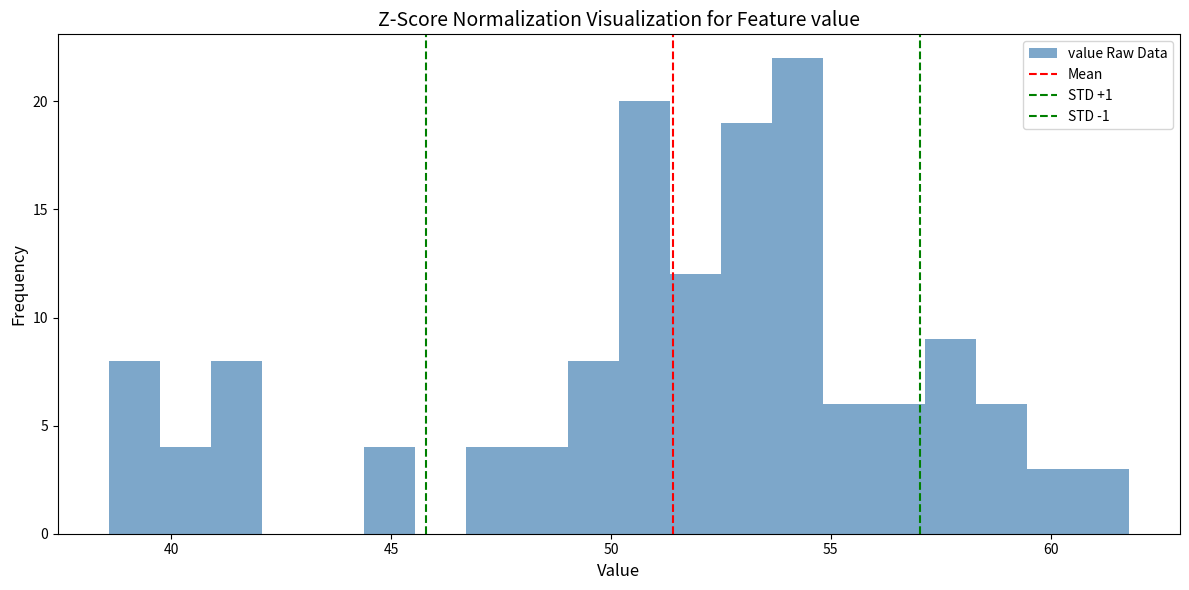

Around what value on the x-axis is the tallest bar? Give the approximate position of its centre, as read against the axis.

54.0